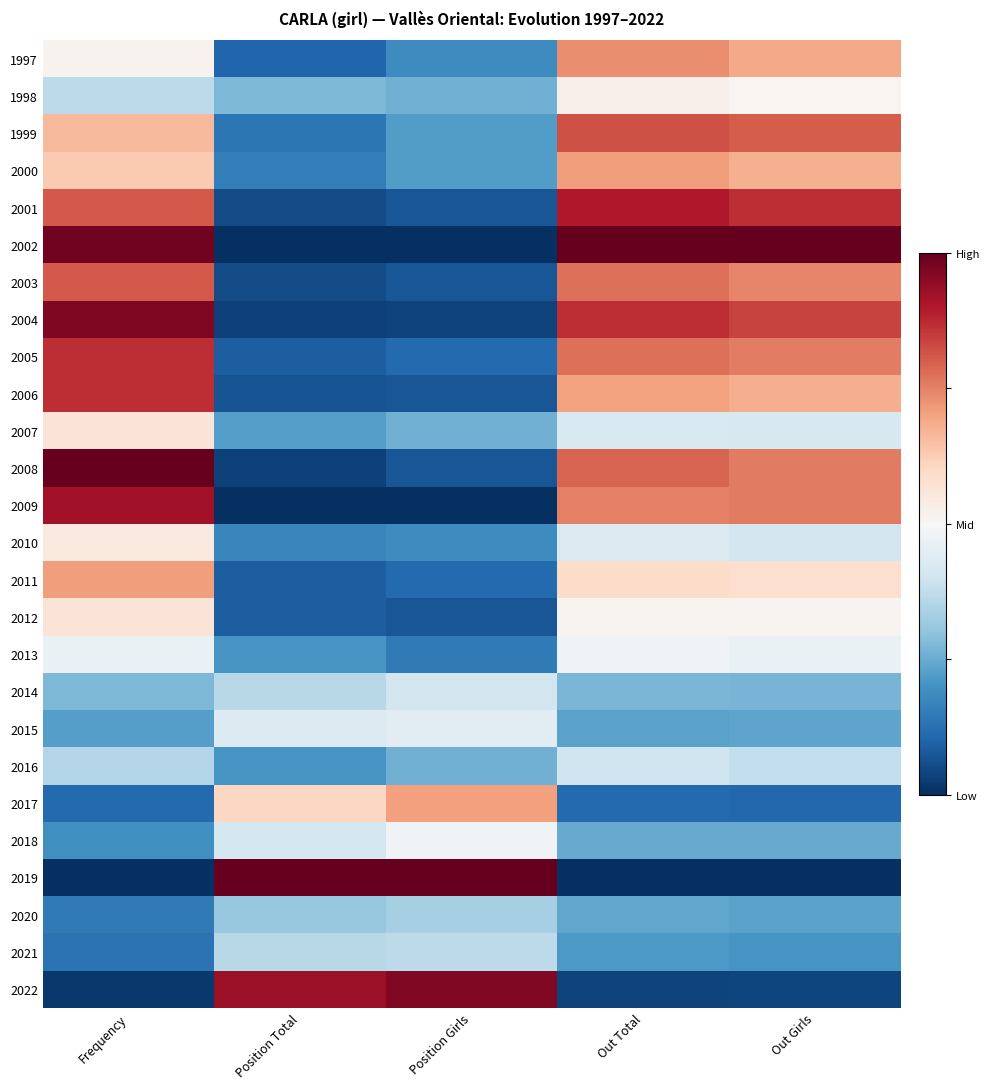

Reading right to left, list all the values displayed in this chart.

1997: Out Girls=0.7	Out Total=0.7	Position Girls=0.2	Position Total=0.1	Frequency=0.5
1998: Out Girls=0.5	Out Total=0.5	Position Girls=0.3	Position Total=0.3	Frequency=0.4
1999: Out Girls=0.8	Out Total=0.8	Position Girls=0.2	Position Total=0.1	Frequency=0.7
2000: Out Girls=0.7	Out Total=0.7	Position Girls=0.2	Position Total=0.2	Frequency=0.6
2001: Out Girls=0.9	Out Total=0.9	Position Girls=0.1	Position Total=0.1	Frequency=0.8
2002: Out Girls=1.0	Out Total=1.0	Position Girls=0.0	Position Total=0.0	Frequency=1.0
2003: Out Girls=0.7	Out Total=0.8	Position Girls=0.1	Position Total=0.1	Frequency=0.8
2004: Out Girls=0.8	Out Total=0.9	Position Girls=0.0	Position Total=0.0	Frequency=1.0
2005: Out Girls=0.8	Out Total=0.8	Position Girls=0.1	Position Total=0.1	Frequency=0.9
2006: Out Girls=0.7	Out Total=0.7	Position Girls=0.1	Position Total=0.1	Frequency=0.9
2007: Out Girls=0.4	Out Total=0.4	Position Girls=0.3	Position Total=0.2	Frequency=0.6
2008: Out Girls=0.8	Out Total=0.8	Position Girls=0.1	Position Total=0.0	Frequency=1.0
2009: Out Girls=0.8	Out Total=0.8	Position Girls=0.0	Position Total=0.0	Frequency=0.9
2010: Out Girls=0.4	Out Total=0.4	Position Girls=0.2	Position Total=0.2	Frequency=0.5
2011: Out Girls=0.6	Out Total=0.6	Position Girls=0.1	Position Total=0.1	Frequency=0.7
2012: Out Girls=0.5	Out Total=0.5	Position Girls=0.1	Position Total=0.1	Frequency=0.6
2013: Out Girls=0.5	Out Total=0.5	Position Girls=0.1	Position Total=0.2	Frequency=0.5
2014: Out Girls=0.3	Out Total=0.3	Position Girls=0.4	Position Total=0.4	Frequency=0.3
2015: Out Girls=0.2	Out Total=0.2	Position Girls=0.4	Position Total=0.4	Frequency=0.2
2016: Out Girls=0.4	Out Total=0.4	Position Girls=0.3	Position Total=0.2	Frequency=0.4
2017: Out Girls=0.1	Out Total=0.1	Position Girls=0.7	Position Total=0.6	Frequency=0.1
2018: Out Girls=0.2	Out Total=0.2	Position Girls=0.5	Position Total=0.4	Frequency=0.2
2019: Out Girls=0.0	Out Total=0.0	Position Girls=1.0	Position Total=1.0	Frequency=0.0
2020: Out Girls=0.2	Out Total=0.2	Position Girls=0.3	Position Total=0.3	Frequency=0.1
2021: Out Girls=0.2	Out Total=0.2	Position Girls=0.4	Position Total=0.4	Frequency=0.1
2022: Out Girls=0.0	Out Total=0.0	Position Girls=1.0	Position Total=0.9	Frequency=0.0